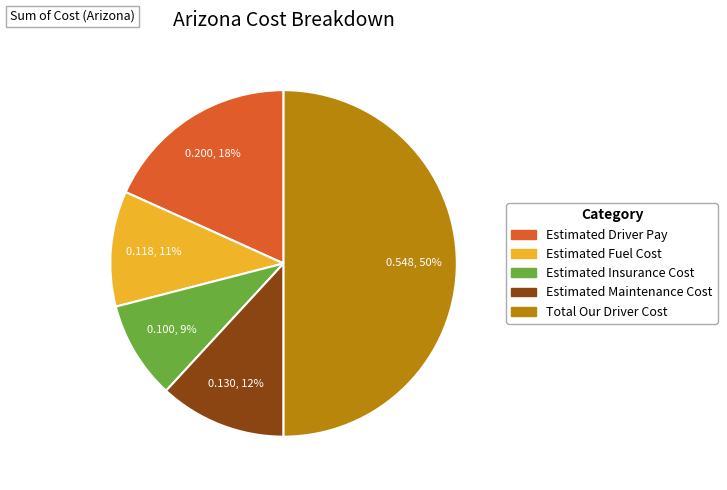

To the nearest percent, what portion does Estimated Insurance Cost represent?

9%